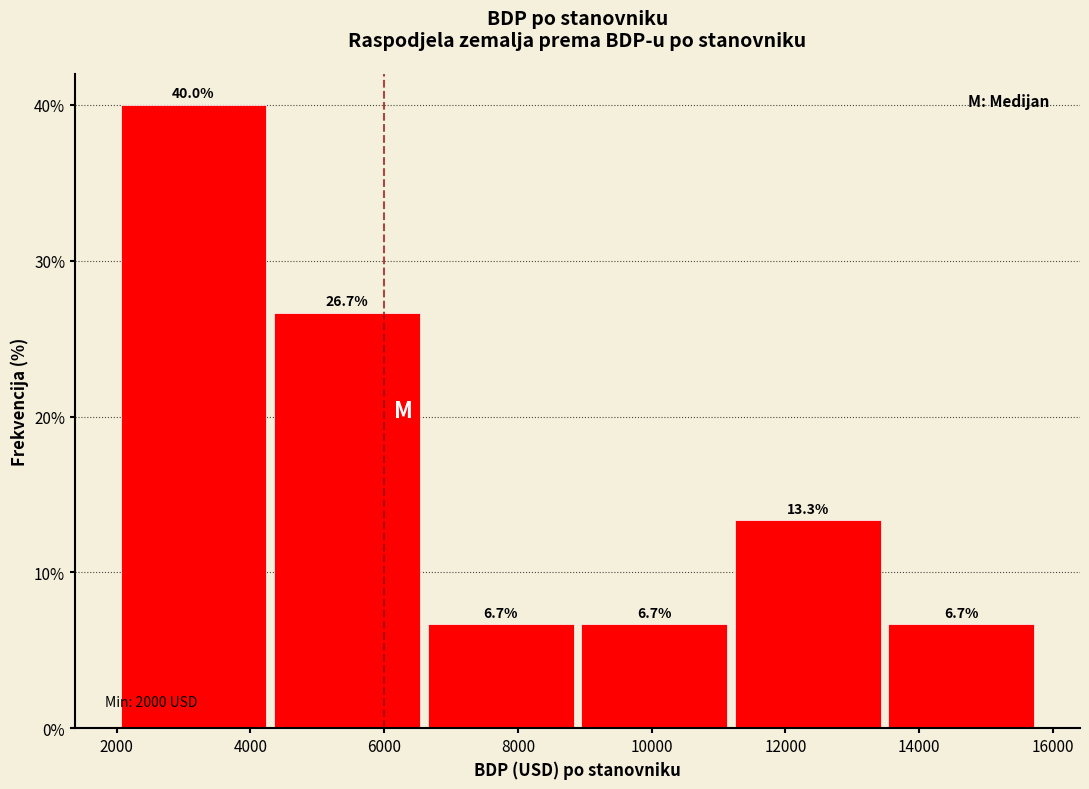

How tall is the bar that spans 8800 to 11200 on the x-axis? The bar edges are not printed on the chart, so give them approximately, as read against the axis.

6.7